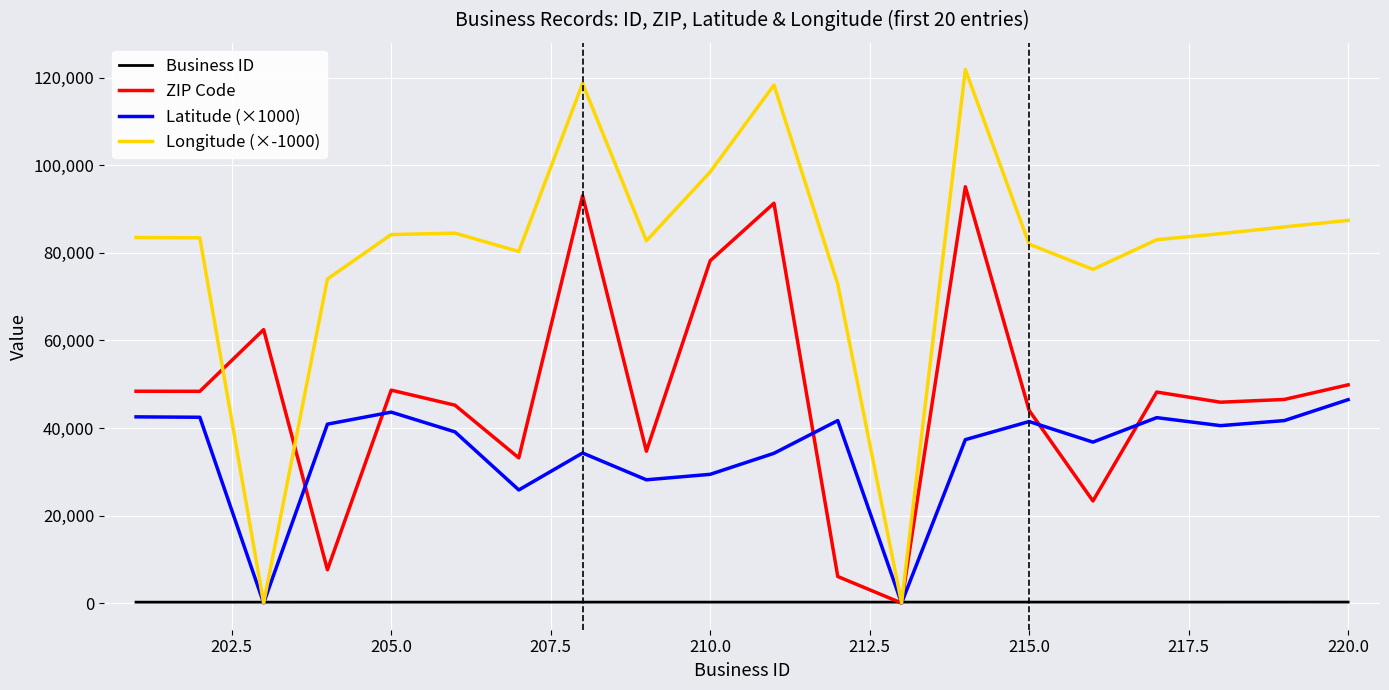

Which series has the largest range (max minus min)?

Longitude (×-1000)